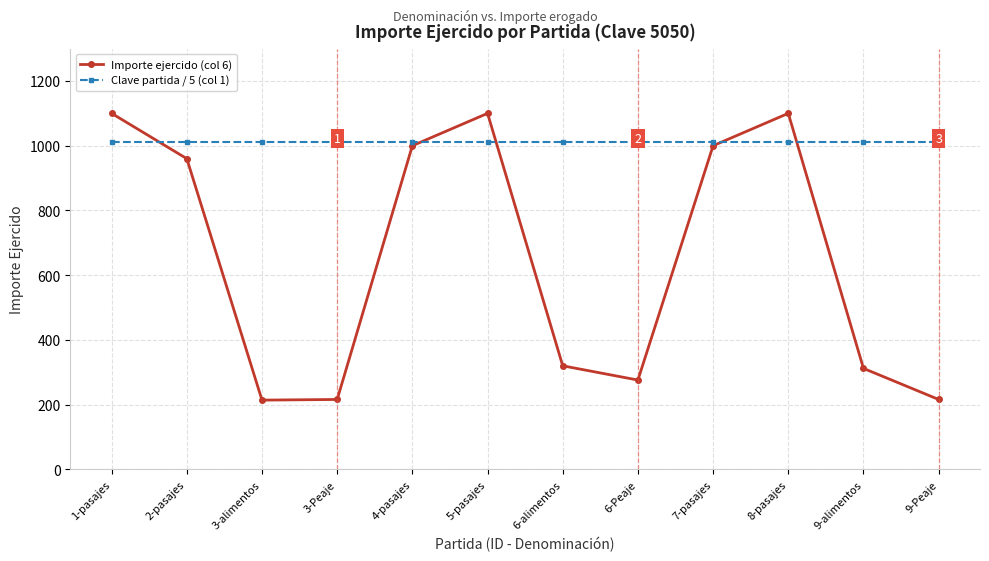

Rank the series by their maximum value, from highest to lowest.

Importe ejercido (col 6), Clave partida / 5 (col 1)